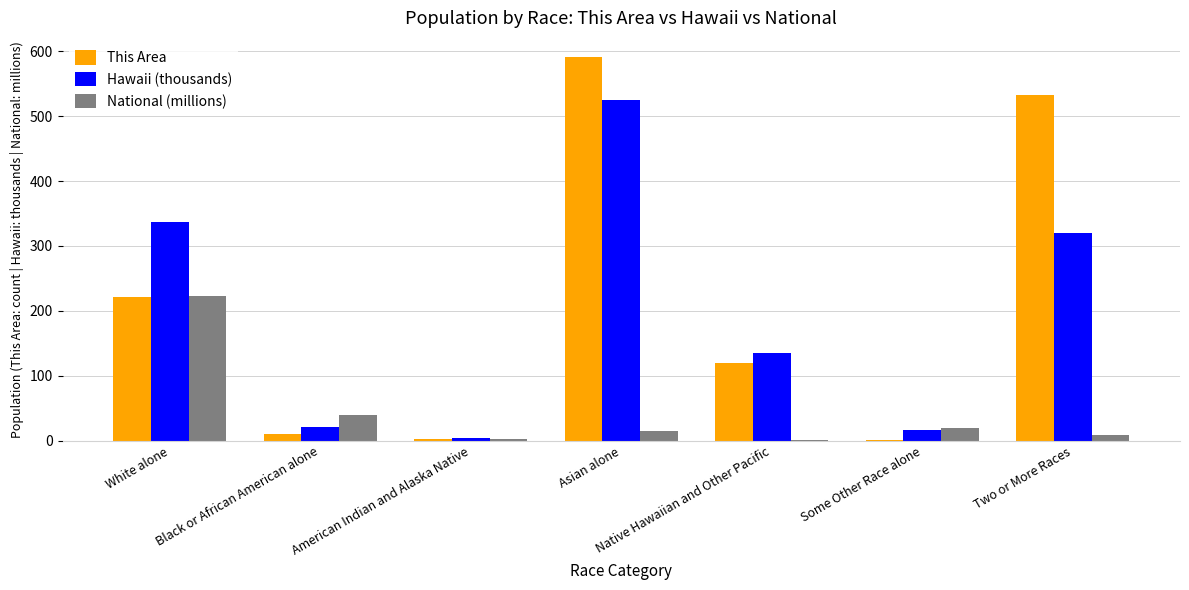

At which label does Hawaii (thousands) reach its peak?

Asian alone